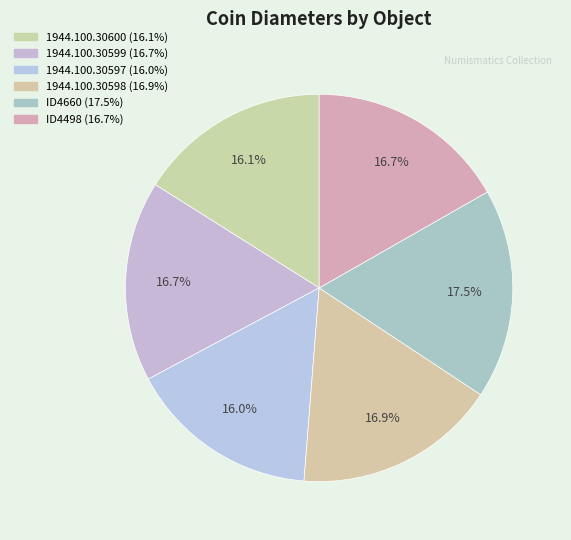

Is the sum of 1944.100.30598 and ID4498 greater than half?

No